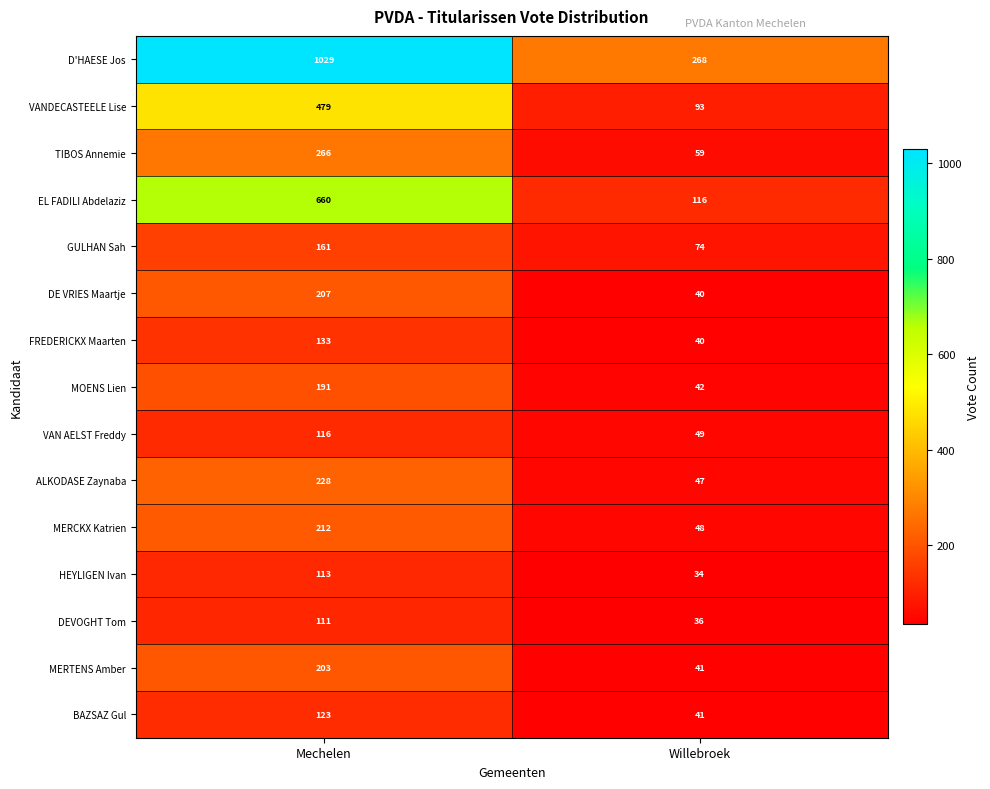

At which label does DEVOGHT Tom reach its peak?

Mechelen